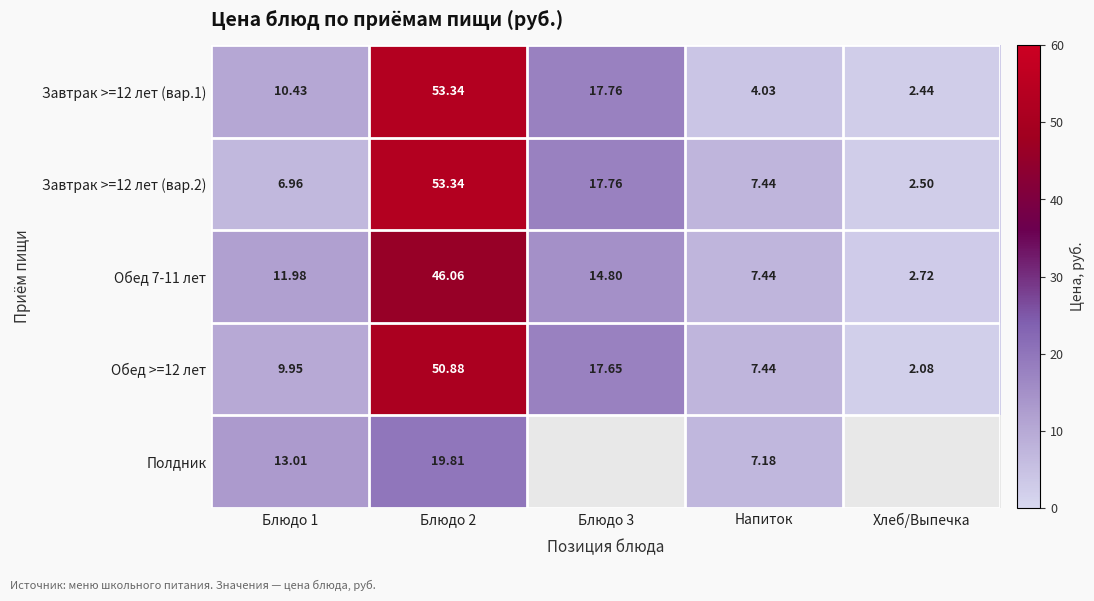

What is the sum of the Завтрак >=12 лет (вар.1) values at Блюдо 2 and Блюдо 3?

71.1